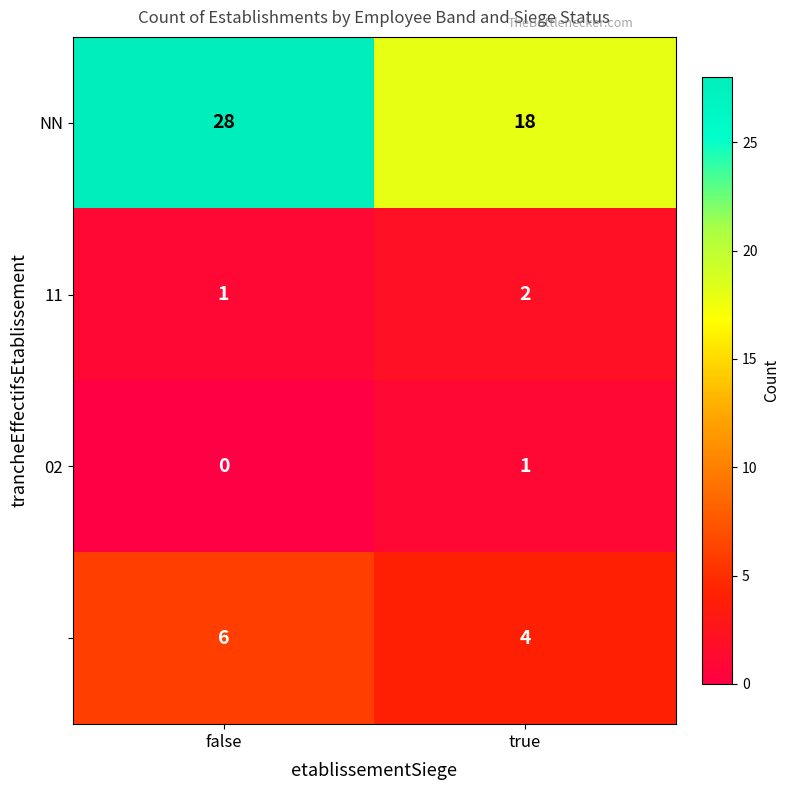

What is the maximum value shown in the chart?

28